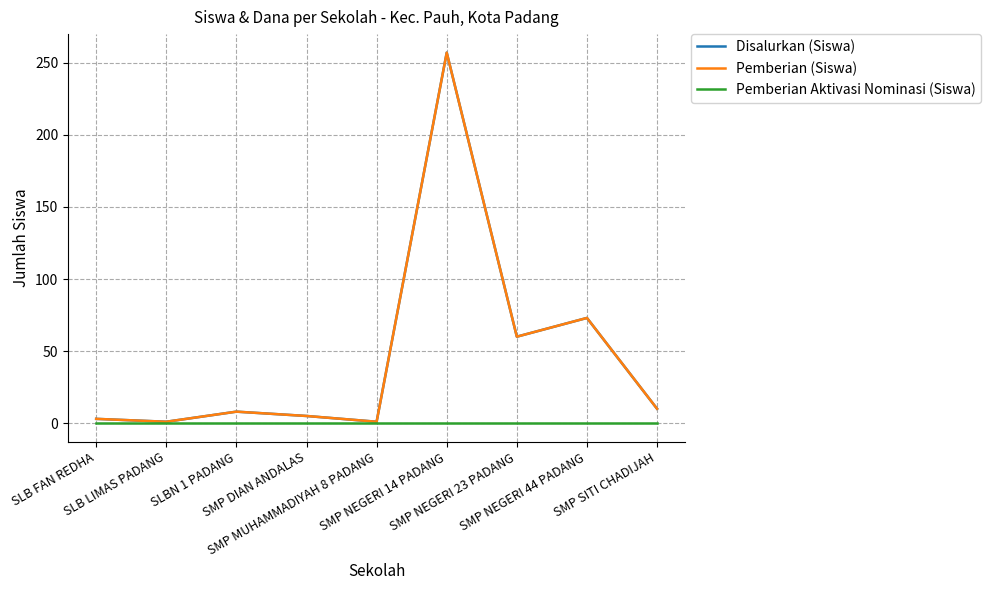

Which series changed the most between SLBN 1 PADANG and SMP DIAN ANDALAS?

Disalurkan (Siswa)